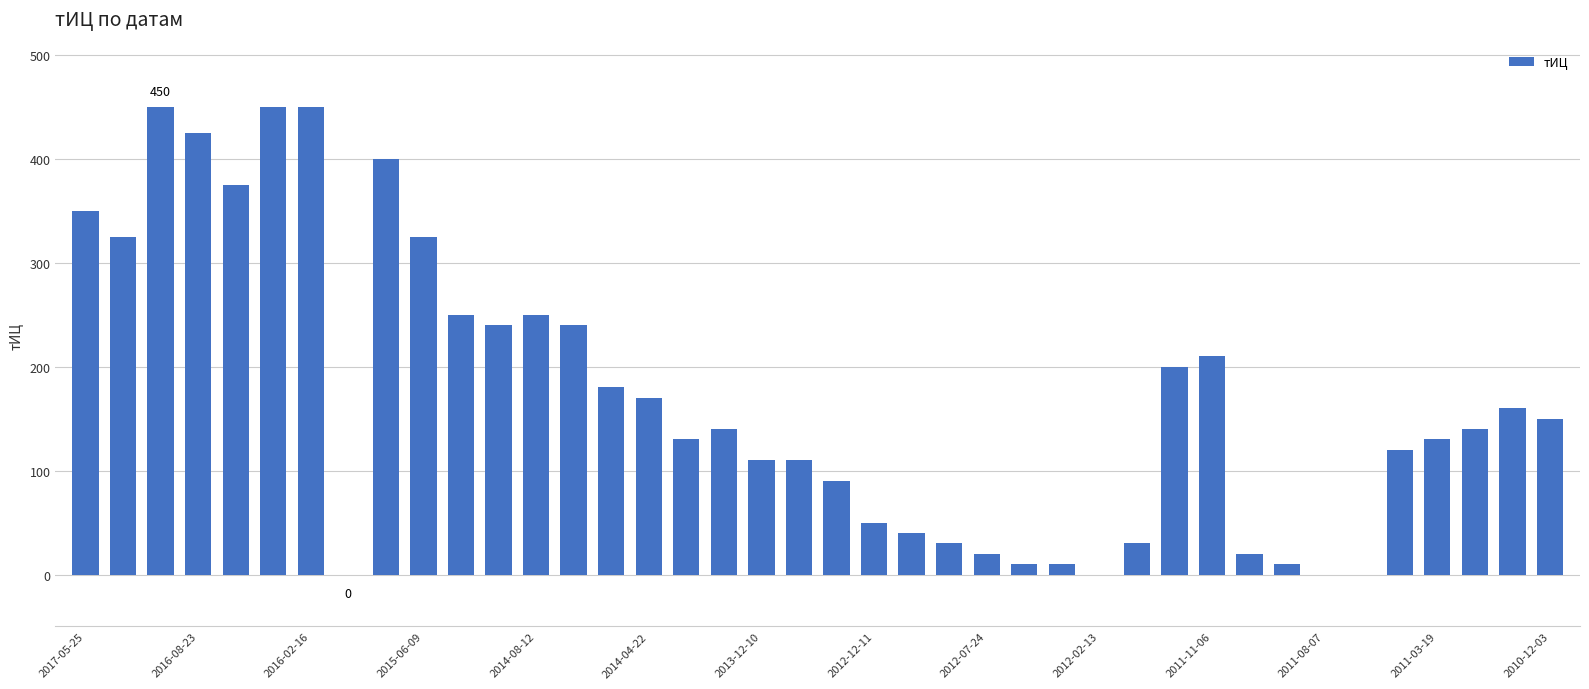

What is the maximum value shown in the chart?

450